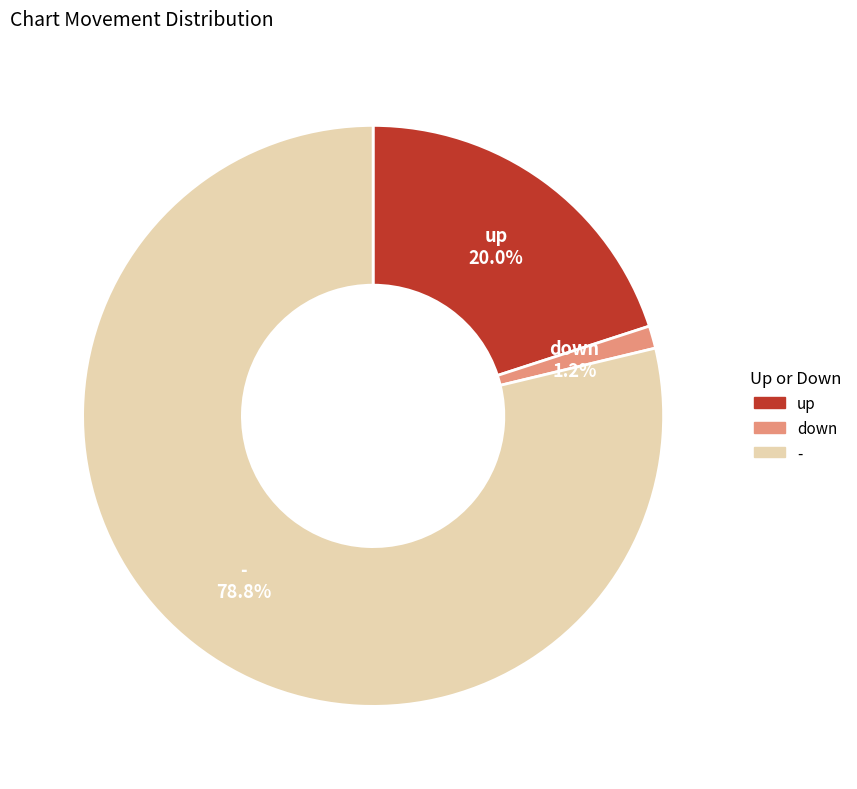

To the nearest percent, what is the difference between the down and up slice percentages?

19%